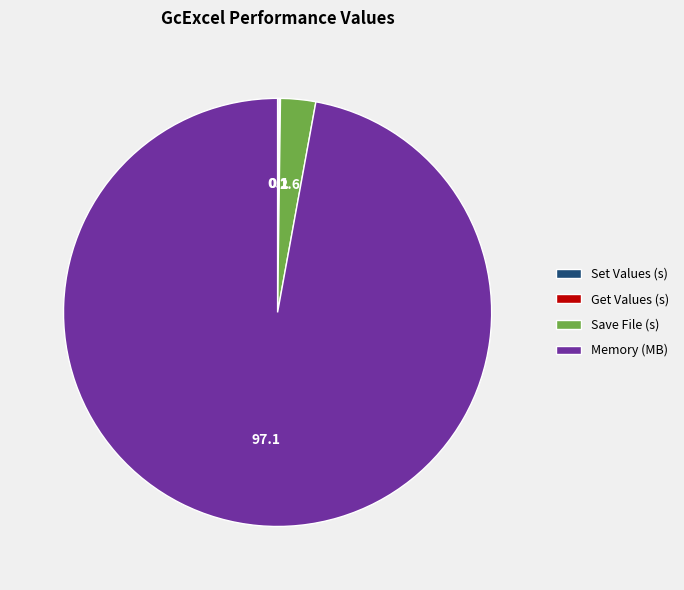

Which category has the biggest portion of the pie?

Memory (MB)